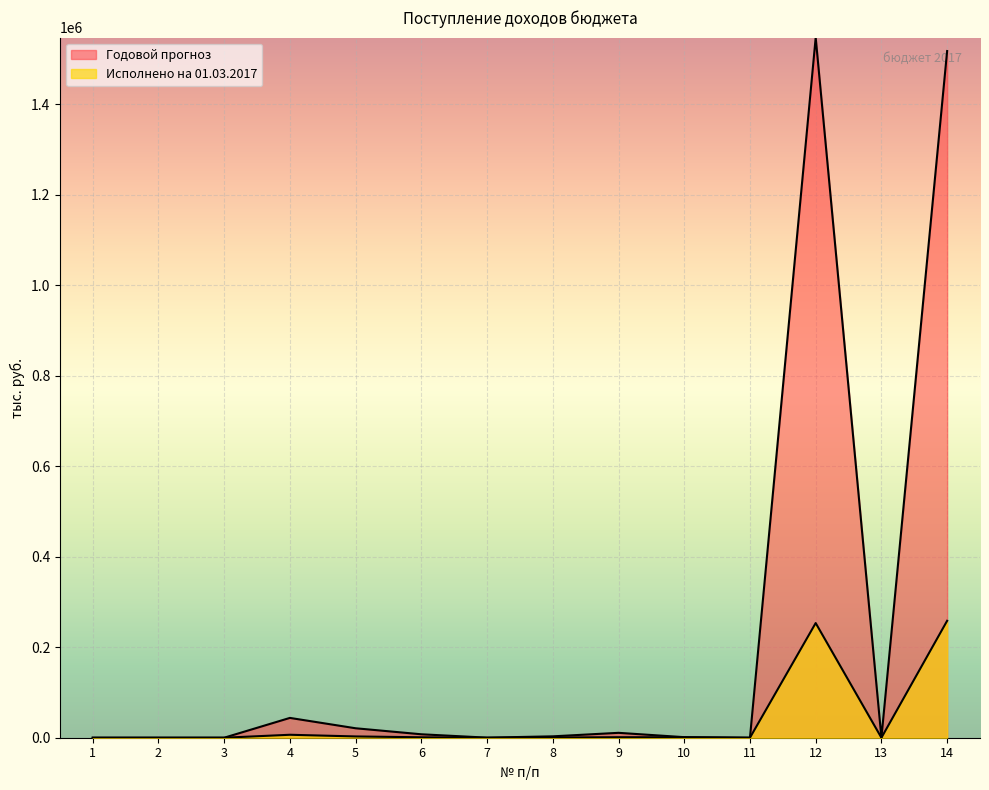

What is the sum of all values?

3152110.3